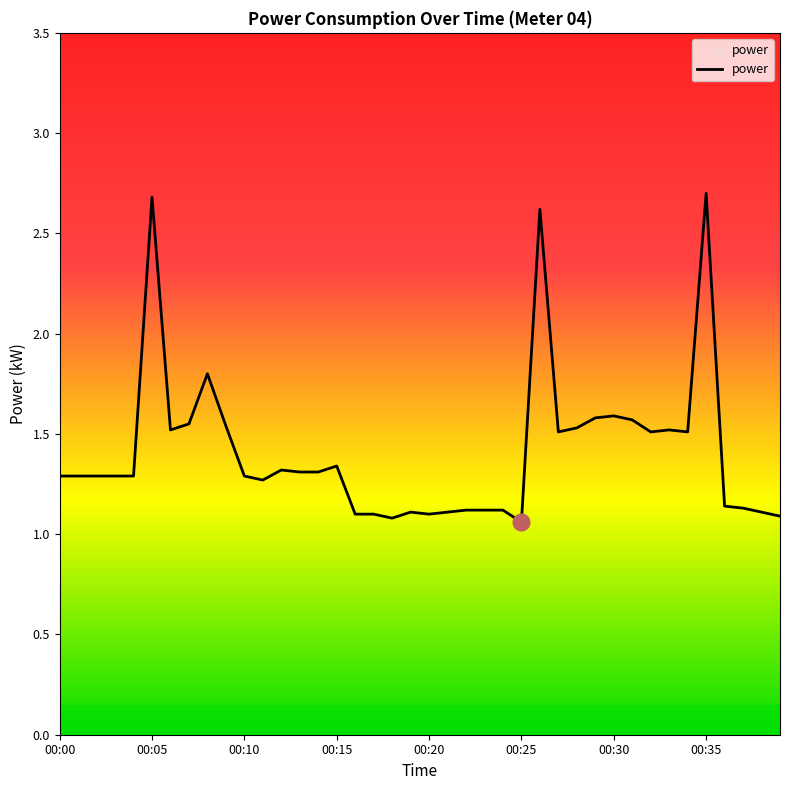

What is the maximum value shown in the chart?

2.7